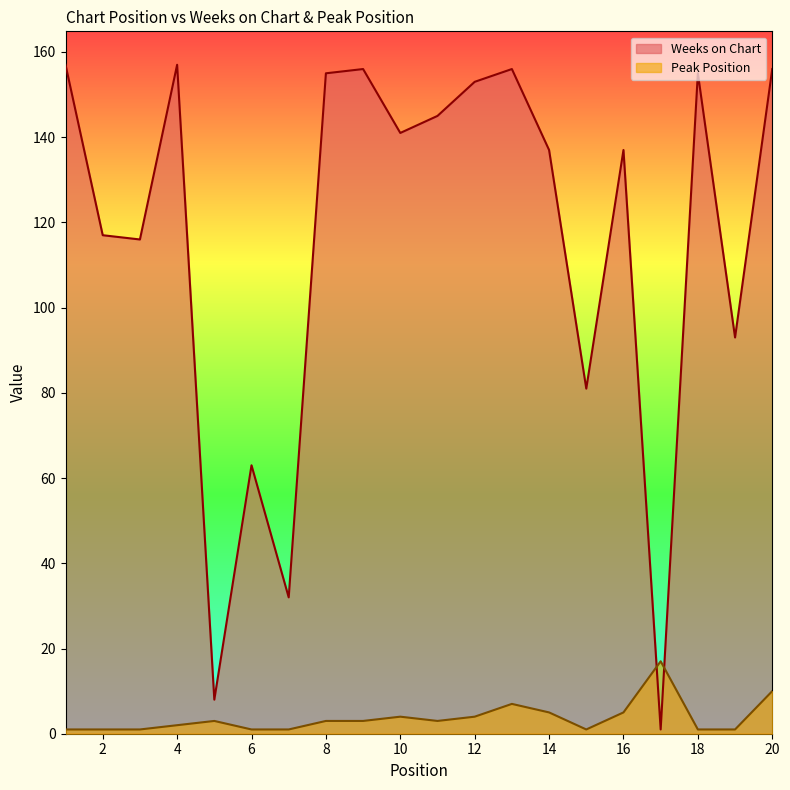

Where is Peak Position nearest to the value 9?

20